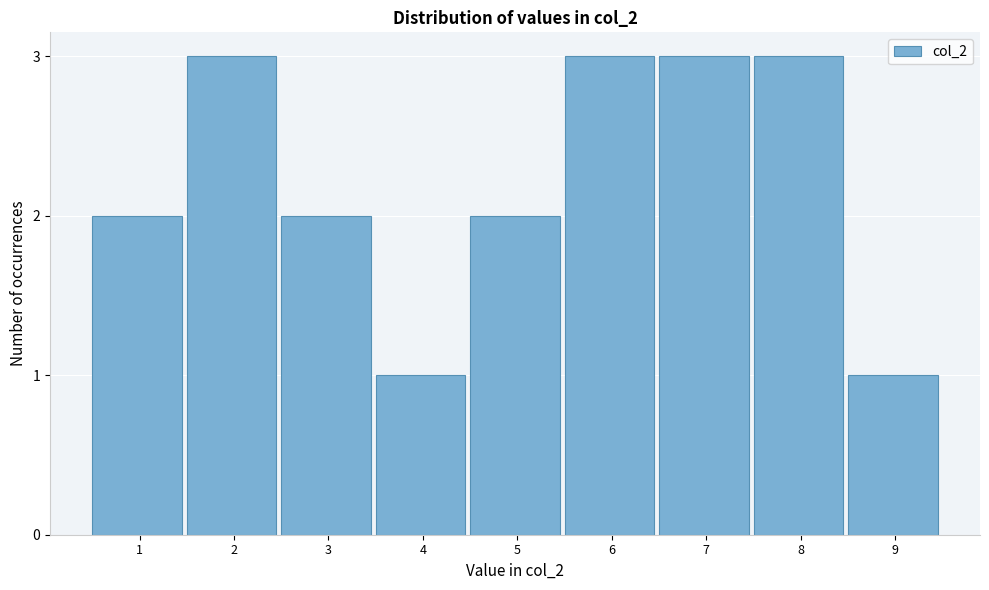

Reading right to left, extract all data points from this chart.

9=1	8=3	7=3	6=3	5=2	4=1	3=2	2=3	1=2